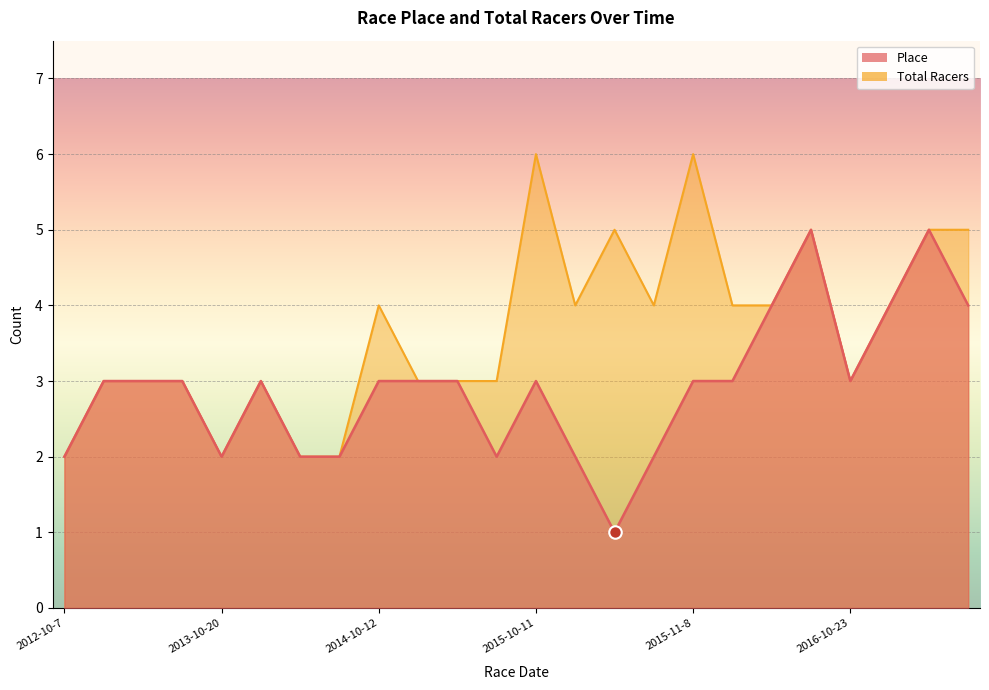

What is the label of the 10th point from the left?

2014-10-19